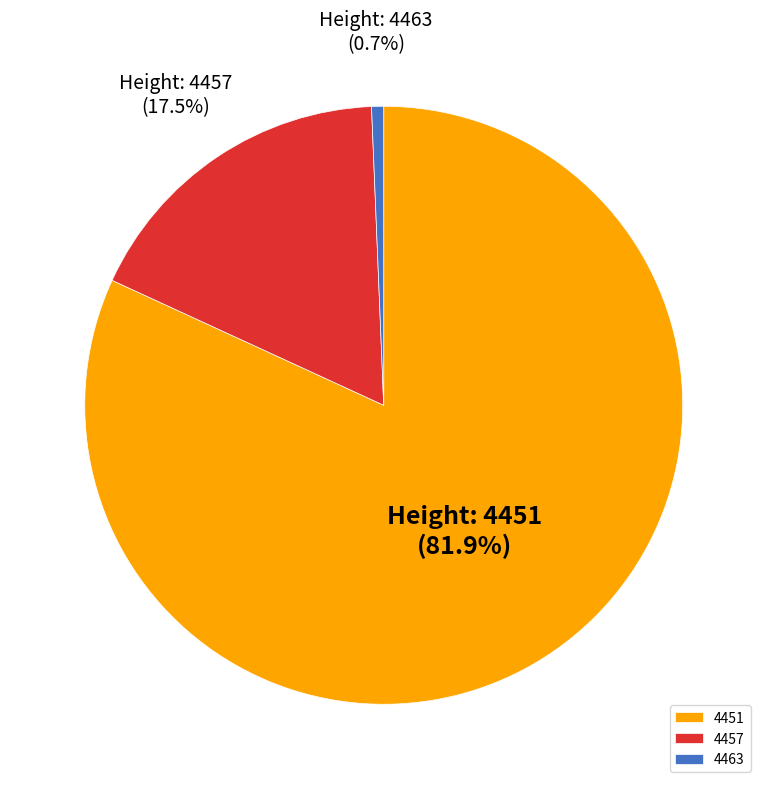

Is it true that 4451 is 82% of the pie?

True